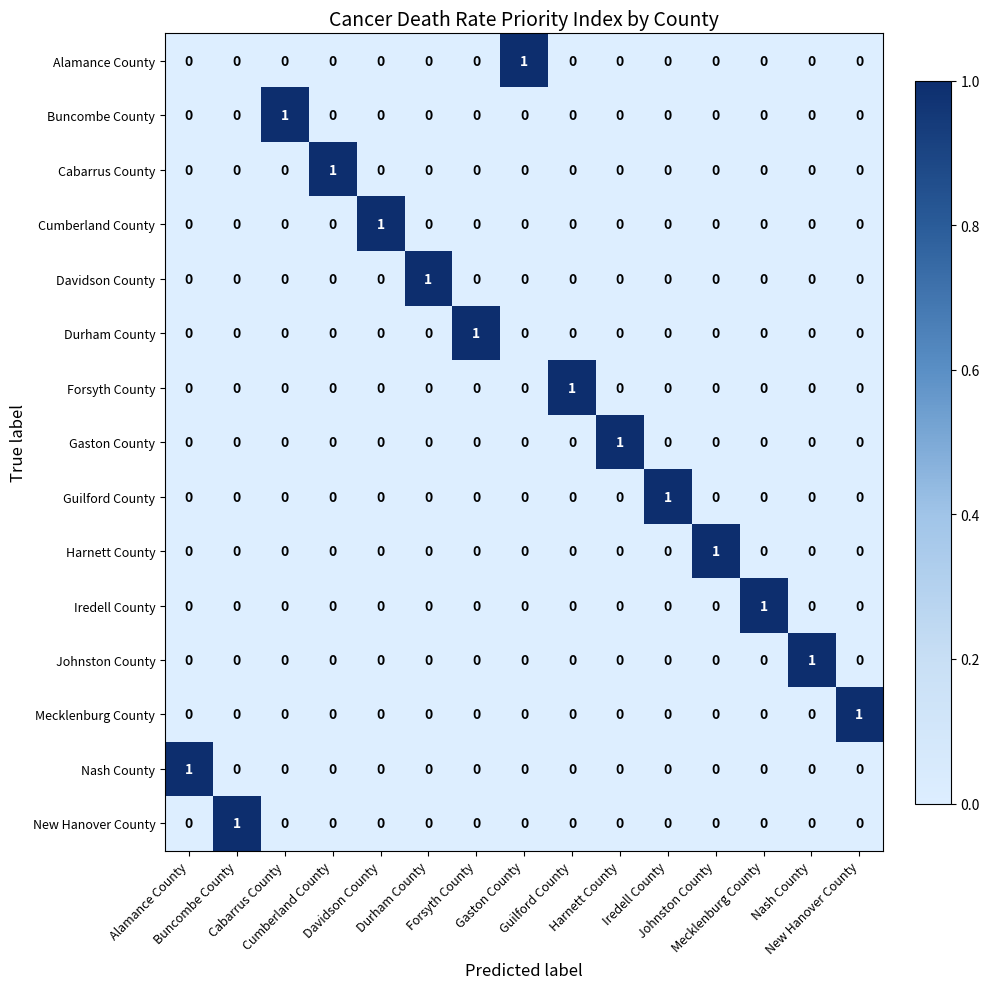

How many distinct data groups are displayed?

15